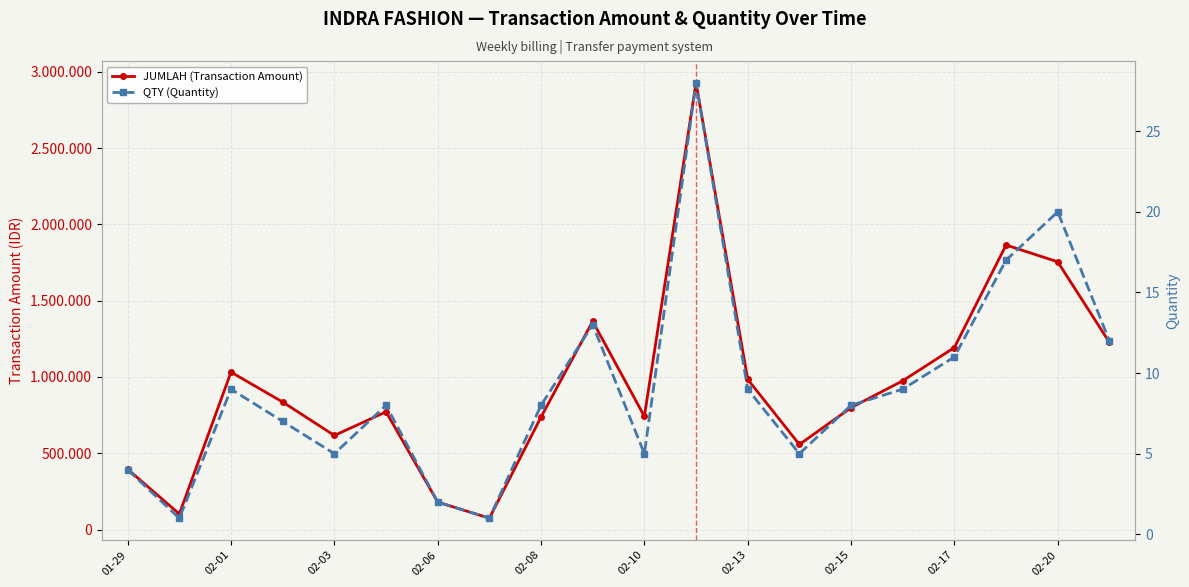

At 02-10, list the series in order from largest to smallest.

JUMLAH (Transaction Amount), QTY (Quantity)